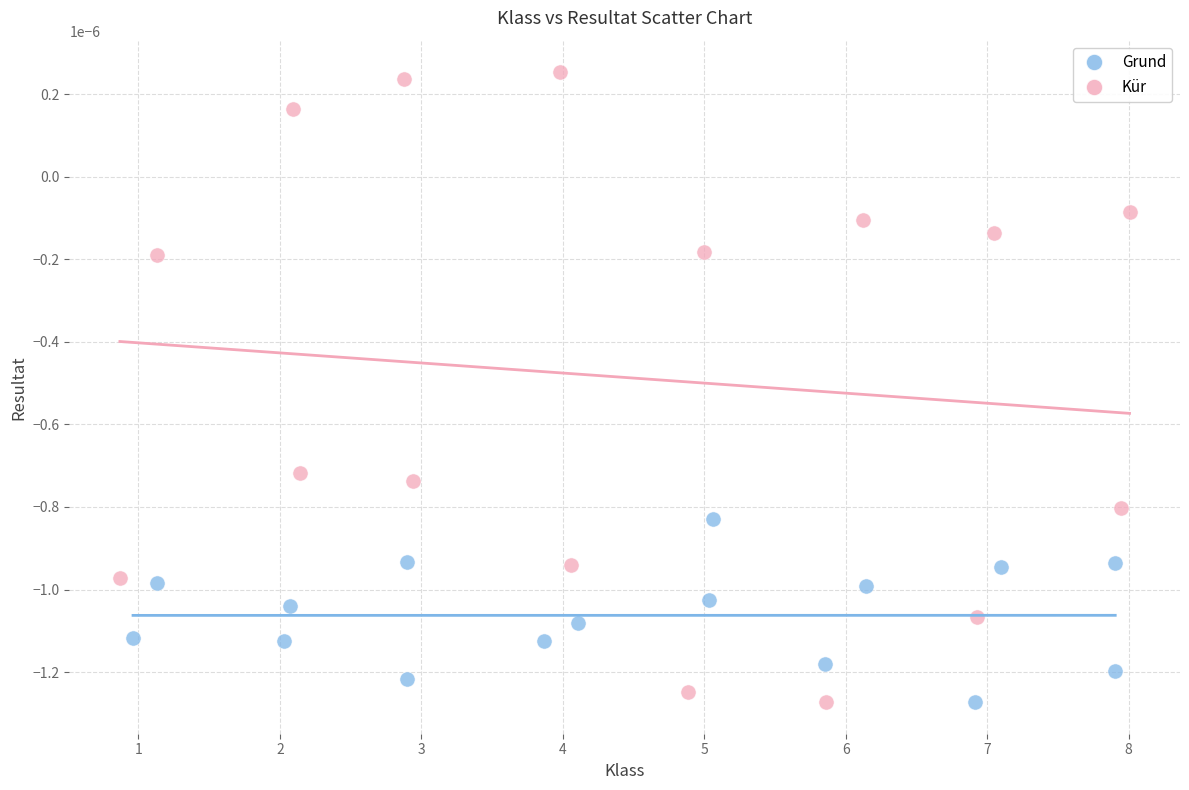

Which series has the widest spread of Y values?

Kür